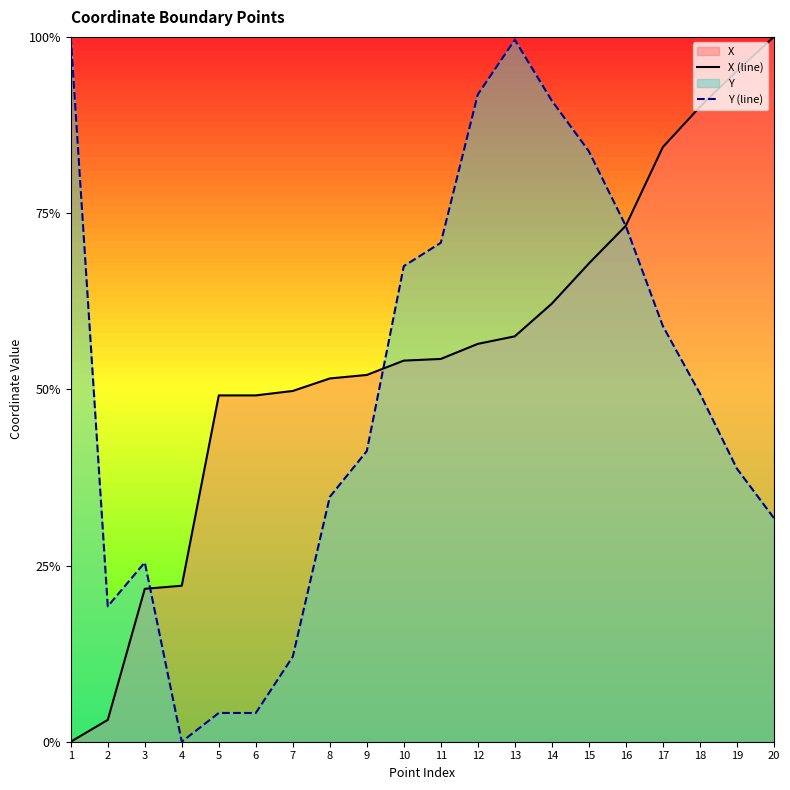

Is it true that Y (line) equals 0.9 at 14?

True